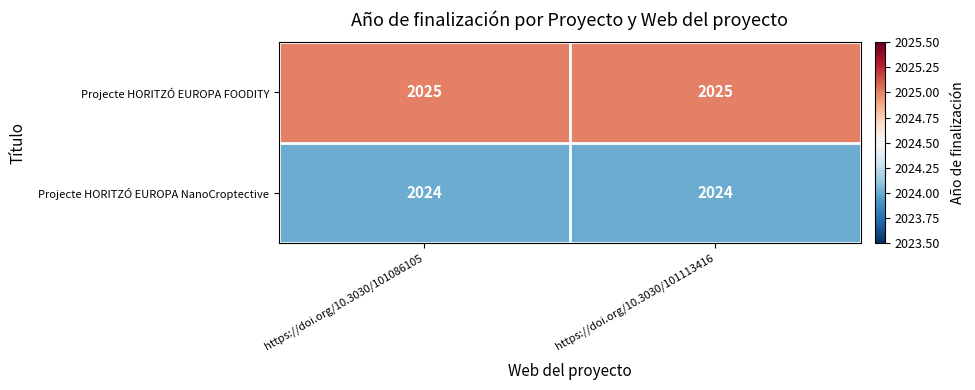

What is the total value across all series at https://doi.org/10.3030/101086105?

4049